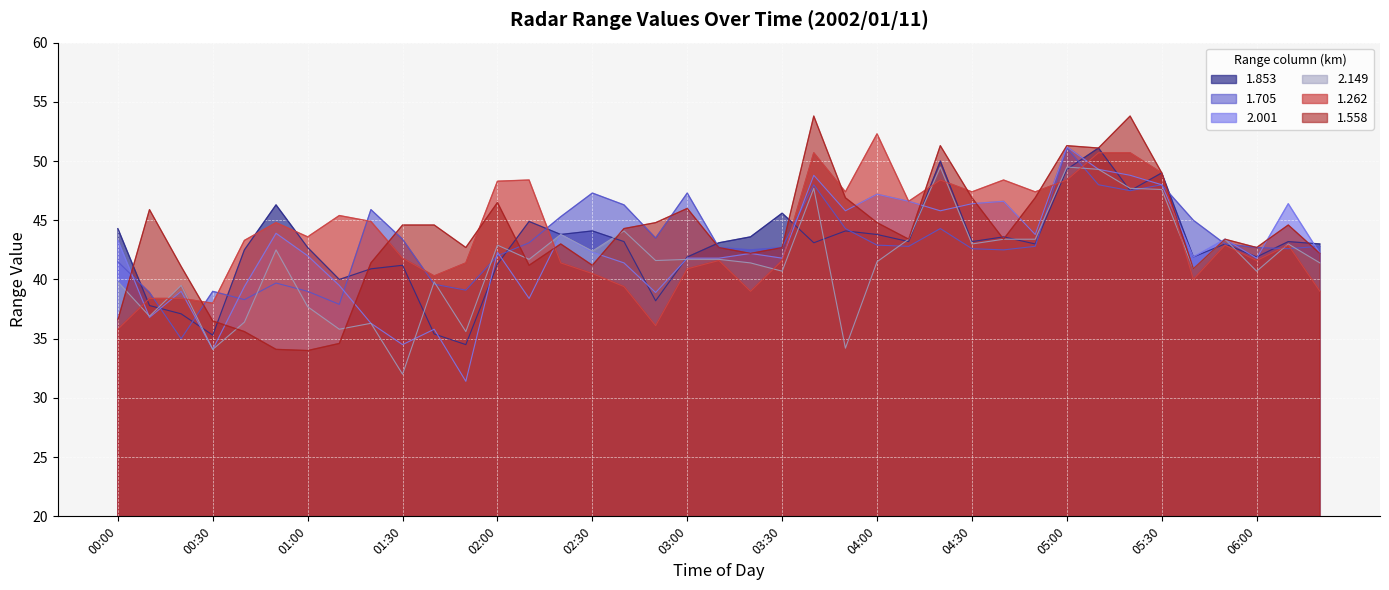

Reading left to right, extract all data points from this chart.

1.853: 00:00=44.3	00:10=37.8	00:20=37.1	00:30=35.3	00:40=42.5	00:50=46.3	01:00=42.7	01:10=40.0	01:20=40.9	01:30=41.2	01:40=35.4	01:50=34.5	02:00=41.3	02:10=44.9	02:20=43.8	02:30=44.1	02:40=43.2	02:50=38.2	03:00=41.9	03:10=43.1	03:20=43.6	03:30=45.6	03:40=43.1	03:50=44.1	04:00=43.8	04:10=43.2	04:20=50.0	04:30=43.2	04:40=43.6	04:50=43.0	05:00=49.3	05:10=51.1	05:20=47.5	05:30=49.0	05:40=41.9	05:50=43.0	06:00=41.9	06:10=43.2	06:20=43.0
1.705: 00:00=41.5	00:10=38.9	00:20=35.0	00:30=39.0	00:40=38.3	00:50=39.7	01:00=39.0	01:10=37.9	01:20=45.9	01:30=43.4	01:40=39.6	01:50=39.1	02:00=42.0	02:10=43.1	02:20=45.3	02:30=47.3	02:40=46.3	02:50=43.5	03:00=47.3	03:10=42.7	03:20=42.5	03:30=42.7	03:40=48.0	03:50=44.3	04:00=42.9	04:10=42.8	04:20=44.3	04:30=42.6	04:40=42.5	04:50=42.8	05:00=51.1	05:10=48.0	05:20=47.5	05:30=48.0	05:40=45.0	05:50=43.0	06:00=42.7	06:10=42.6	06:20=42.8
2.001: 00:00=43.3	00:10=36.8	00:20=39.0	00:30=34.1	00:40=39.4	00:50=43.9	01:00=42.0	01:10=39.5	01:20=36.3	01:30=34.5	01:40=35.8	01:50=31.4	02:00=42.3	02:10=38.4	02:20=43.8	02:30=42.3	02:40=41.4	02:50=38.9	03:00=41.8	03:10=41.8	03:20=42.2	03:30=41.8	03:40=48.8	03:50=45.8	04:00=47.2	04:10=46.6	04:20=45.8	04:30=46.4	04:40=46.6	04:50=43.8	05:00=51.2	05:10=49.3	05:20=48.8	05:30=48.0	05:40=41.9	05:50=43.4	06:00=41.8	06:10=46.4	06:20=42.2
2.149: 00:00=39.8	00:10=36.9	00:20=39.5	00:30=34.1	00:40=36.4	00:50=42.5	01:00=37.7	01:10=35.8	01:20=36.3	01:30=32.0	01:40=39.8	01:50=35.6	02:00=42.9	02:10=41.7	02:20=43.8	02:30=42.4	02:40=44.1	02:50=41.6	03:00=41.7	03:10=41.7	03:20=41.4	03:30=40.7	03:40=47.7	03:50=34.2	04:00=41.5	04:10=43.4	04:20=49.5	04:30=43.0	04:40=43.4	04:50=43.4	05:00=49.5	05:10=49.3	05:20=47.7	05:30=47.6	05:40=40.9	05:50=43.4	06:00=40.7	06:10=43.0	06:20=41.4
1.262: 00:00=35.8	00:10=38.4	00:20=38.4	00:30=38.0	00:40=43.3	00:50=44.8	01:00=43.6	01:10=45.4	01:20=44.9	01:30=41.8	01:40=40.3	01:50=41.4	02:00=48.3	02:10=48.4	02:20=41.4	02:30=40.5	02:40=39.4	02:50=36.1	03:00=40.9	03:10=41.6	03:20=39.0	03:30=41.6	03:40=50.7	03:50=47.4	04:00=52.3	04:10=46.6	04:20=48.4	04:30=47.4	04:40=48.4	04:50=47.4	05:00=48.4	05:10=50.7	05:20=50.7	05:30=49.0	05:40=40.0	05:50=42.9	06:00=41.6	06:10=42.9	06:20=39.0
1.558: 00:00=36.6	00:10=45.9	00:20=41.1	00:30=36.5	00:40=35.6	00:50=34.1	01:00=34.0	01:10=34.6	01:20=41.4	01:30=44.6	01:40=44.6	01:50=42.7	02:00=46.5	02:10=41.2	02:20=43.0	02:30=41.2	02:40=44.3	02:50=44.8	03:00=46.0	03:10=42.7	03:20=42.2	03:30=42.7	03:40=53.8	03:50=46.9	04:00=44.8	04:10=43.4	04:20=51.3	04:30=46.9	04:40=43.4	04:50=46.9	05:00=51.3	05:10=51.1	05:20=53.8	05:30=49.0	05:40=40.9	05:50=43.4	06:00=42.7	06:10=44.6	06:20=42.2